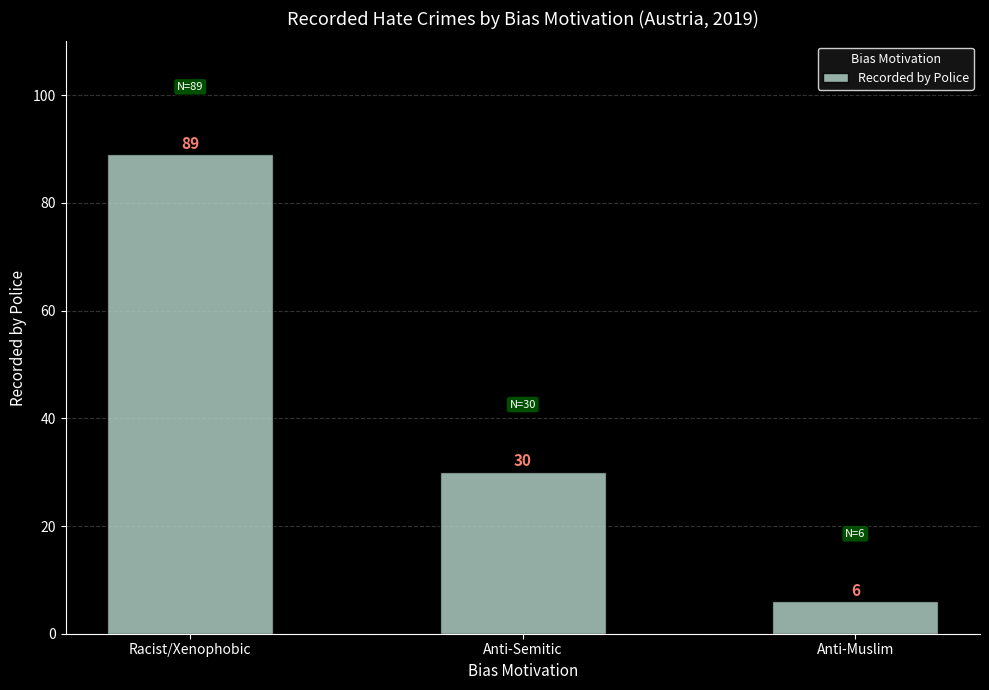

How many values are between 6 and 89?

3